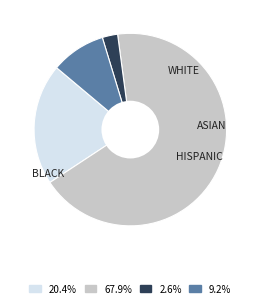

Approximately how many times larger is the value at 67.9% compared to 9.2%?

7.4